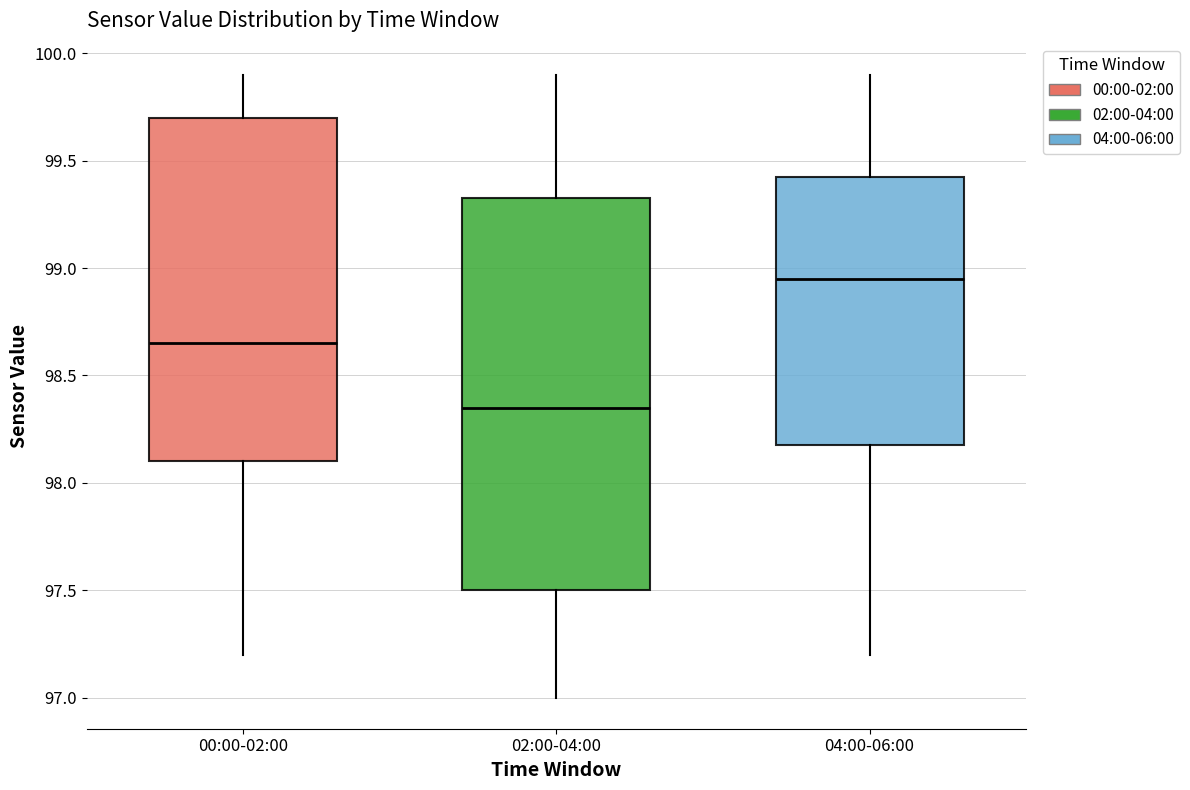

Where is the upper edge of the box for 00:00-02:00 on the y-axis? The values are not printed on the chart, so give them approximately, as read against the axis.

99.70